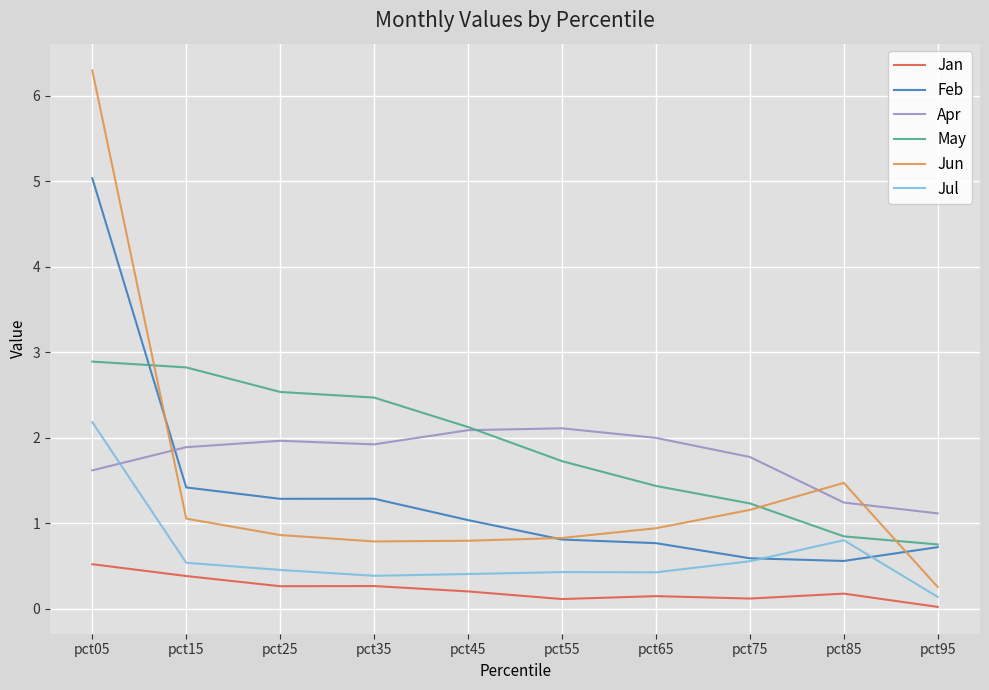

What is the spread (max minus min) of values at pct65?

1.9